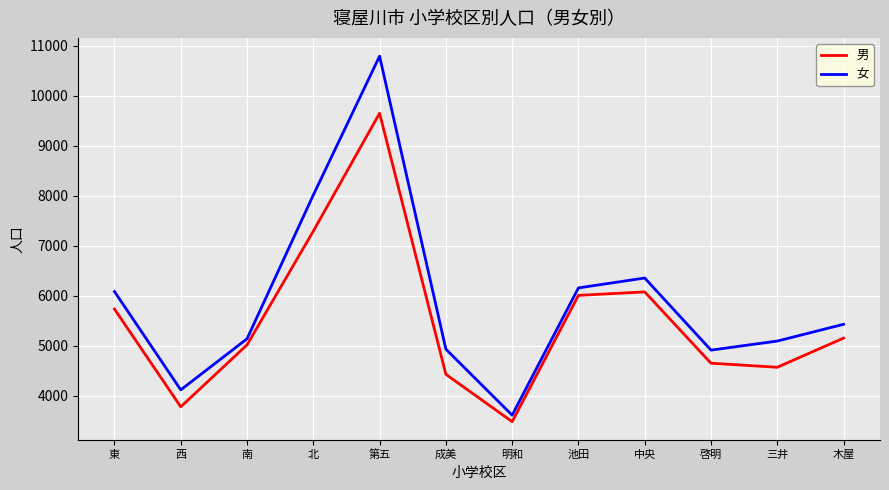

At how many categories does at least one series exceed 8535?

1